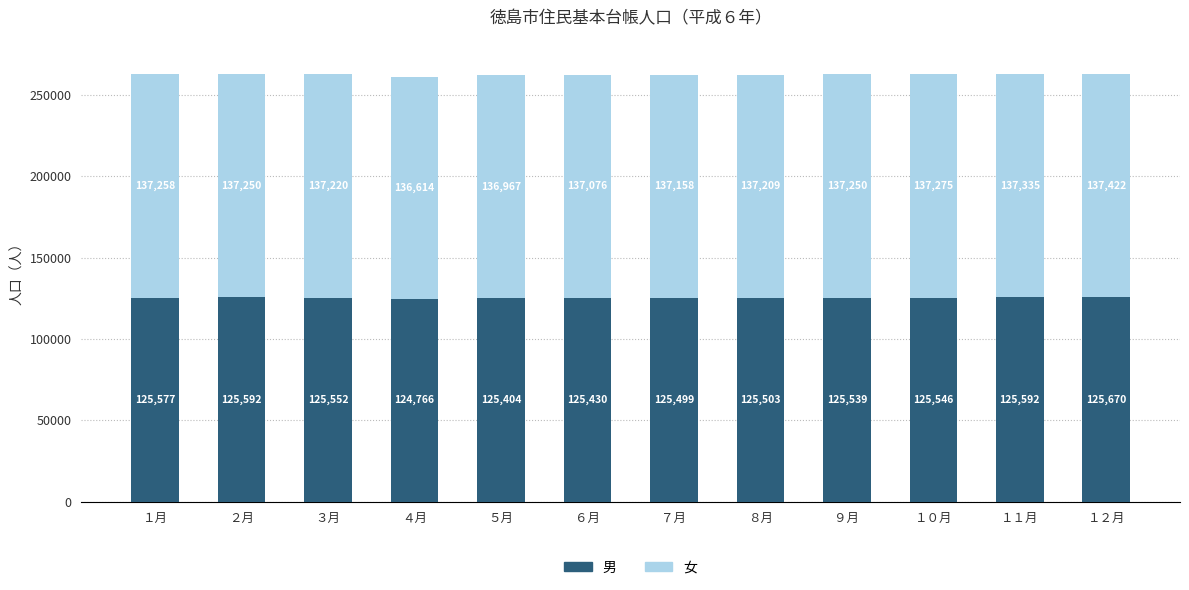

Where does the 男 series first go above 125546?

１月